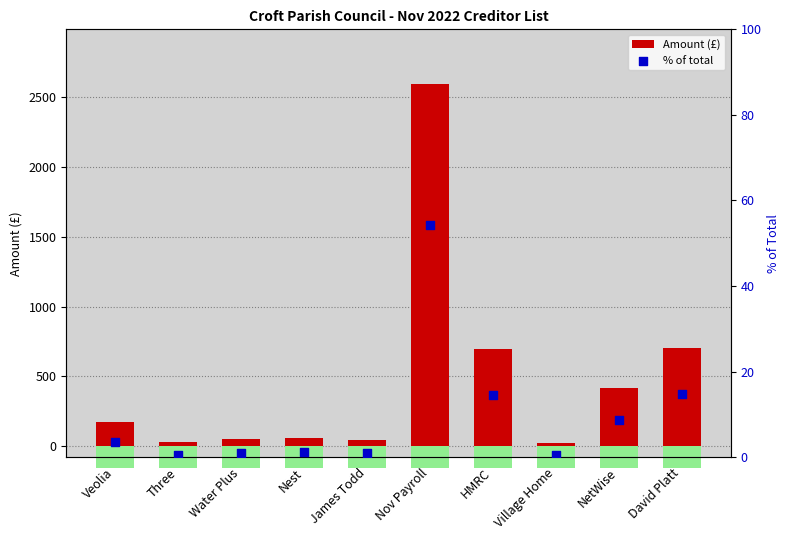

What are all the series names shown in the legend?

Amount (£), % of total